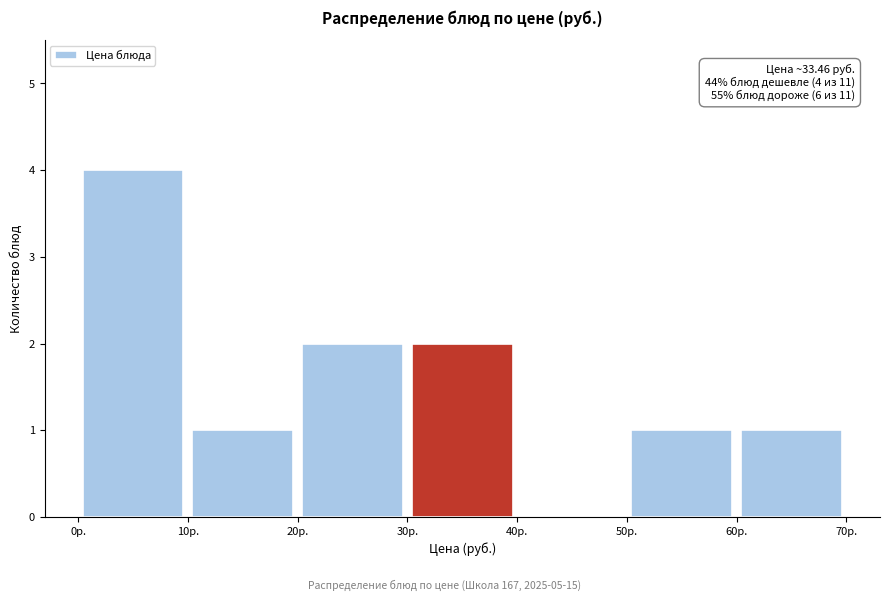

Which range on the x-axis has the tallest bar?

0 to 10